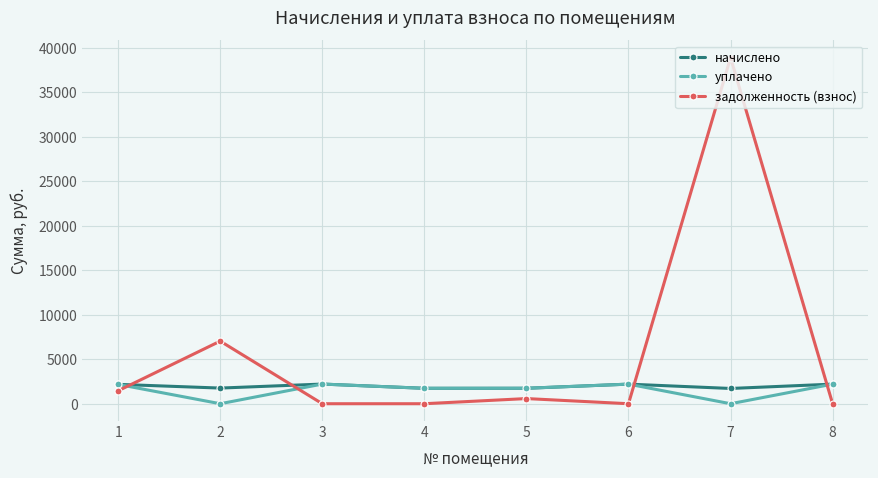

True or false: задолженность (взнос) has more than 0 points higher than both neighbors.

True